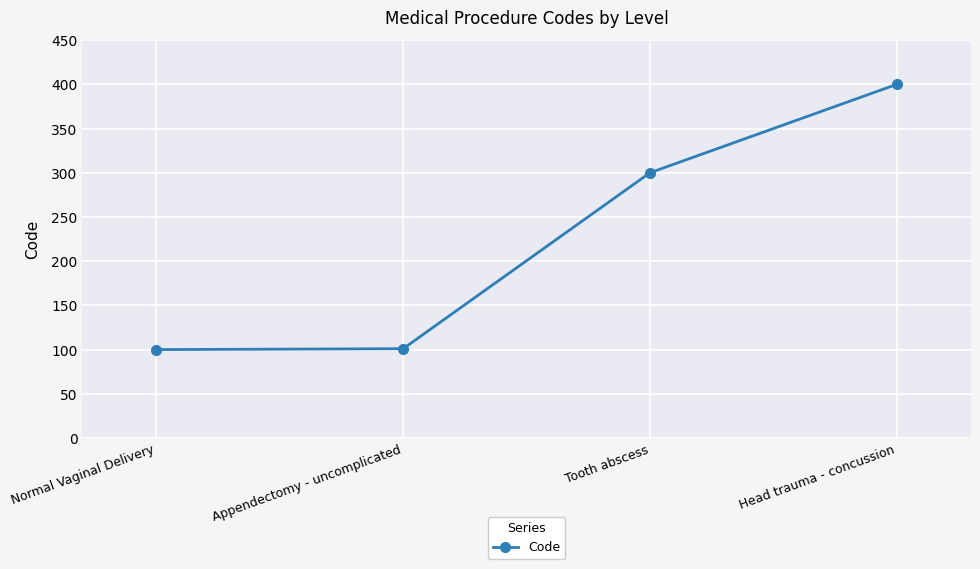

At which label is the value closest to 250?

Tooth abscess